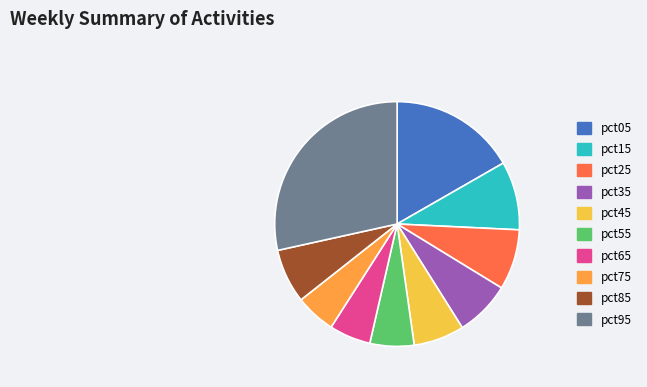

Is there a majority slice in this chart?

No